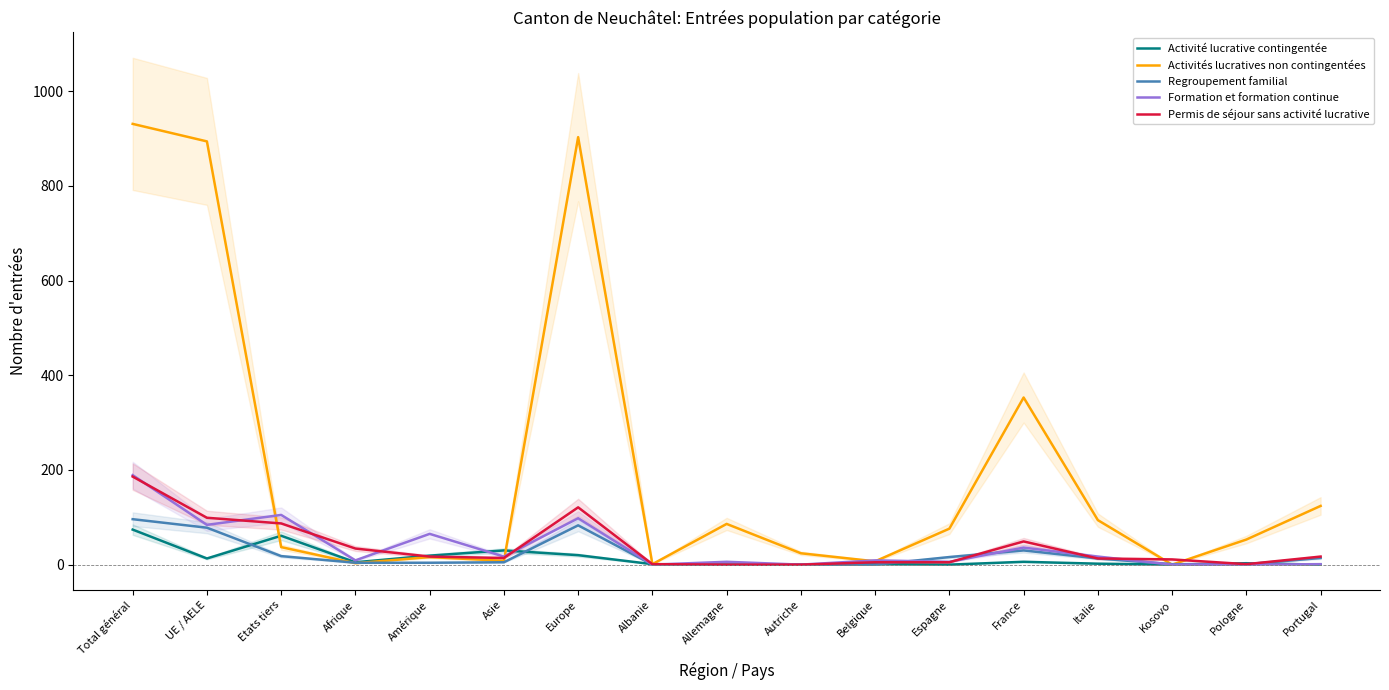

How many distinct data groups are displayed?

5